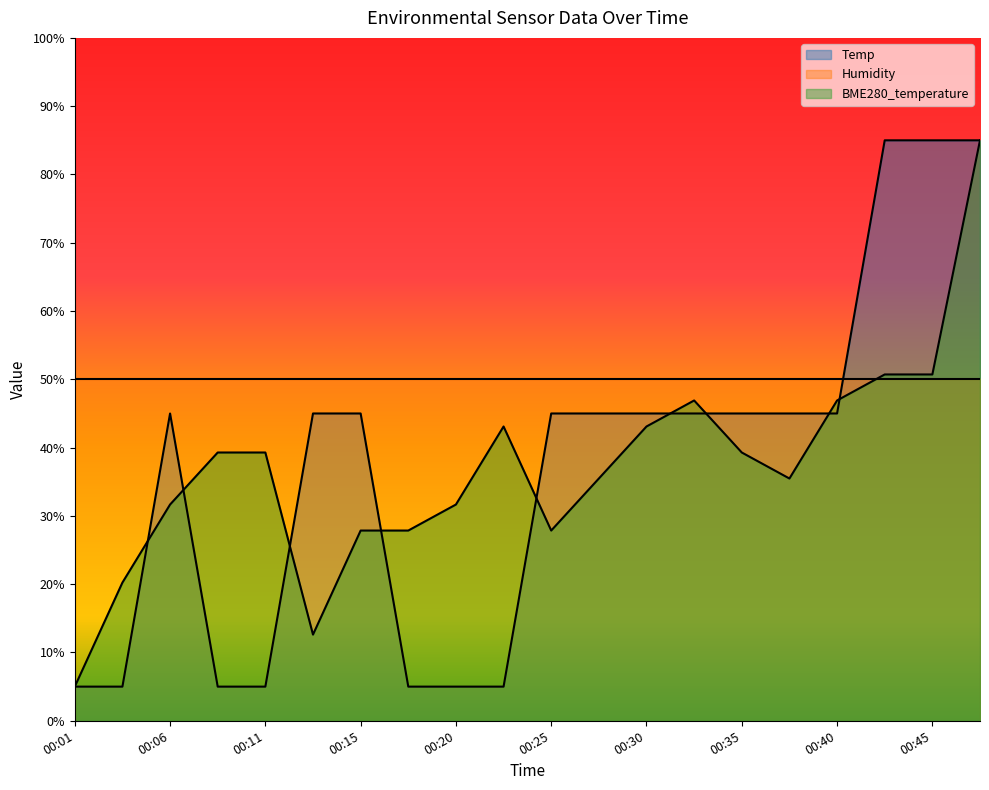

In BME280_temperature, how many points are higher than both neighbors (excluding endpoints)?

2